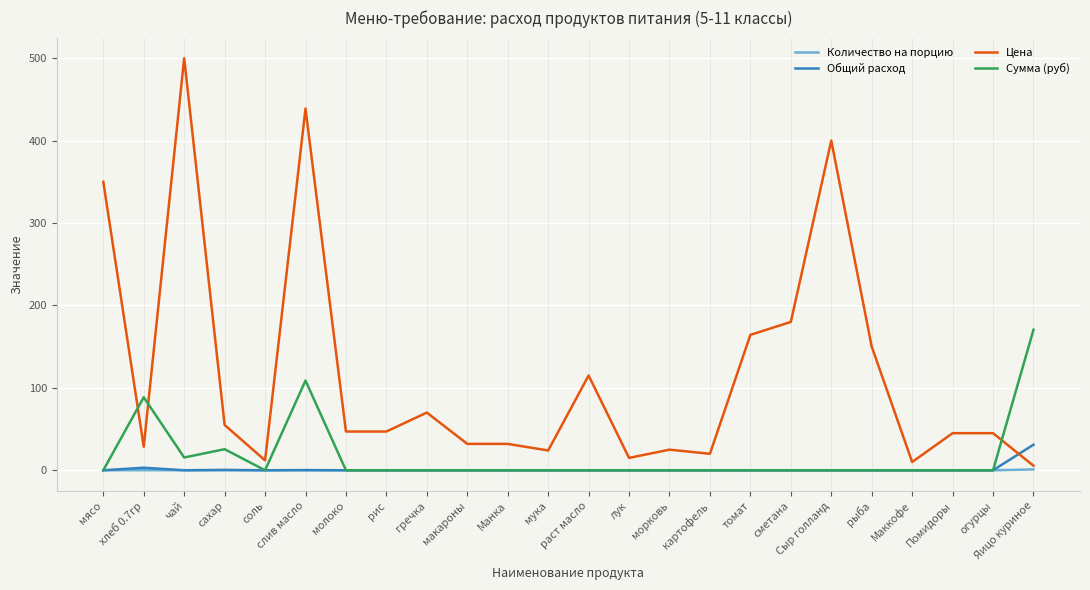

Does the chart have visible grid lines?

Yes